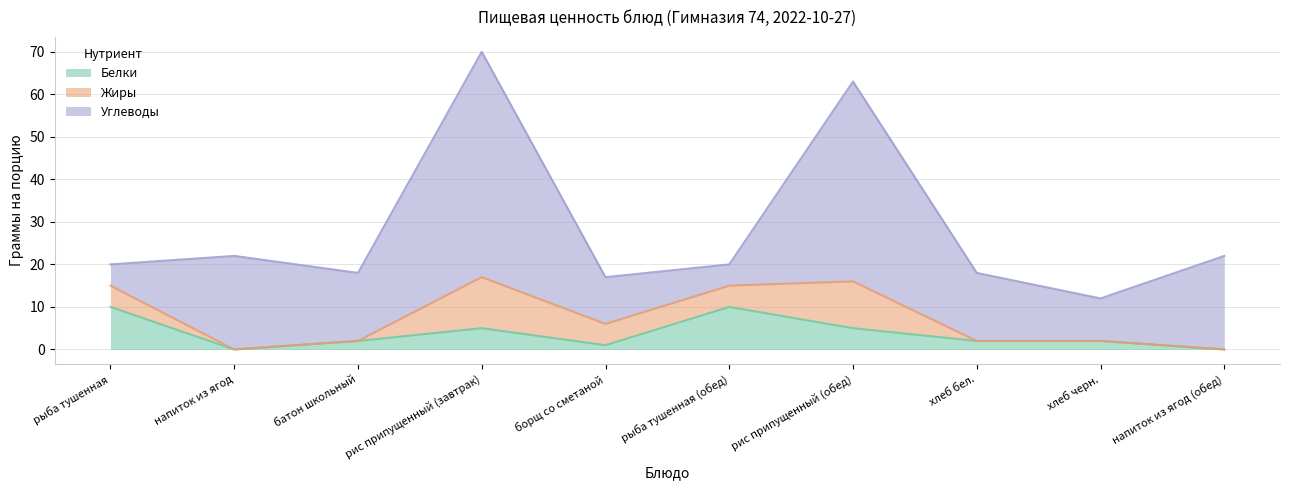

True or false: Белки has a value of 1 at борщ со сметаной.

True